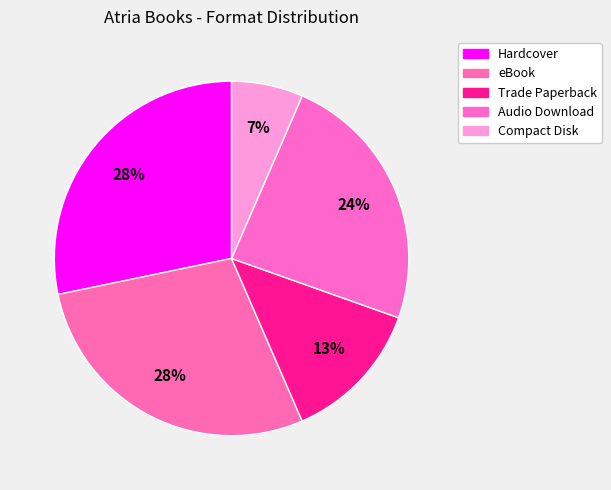

Combined, do eBook and Audio Download account for over 50%?

Yes